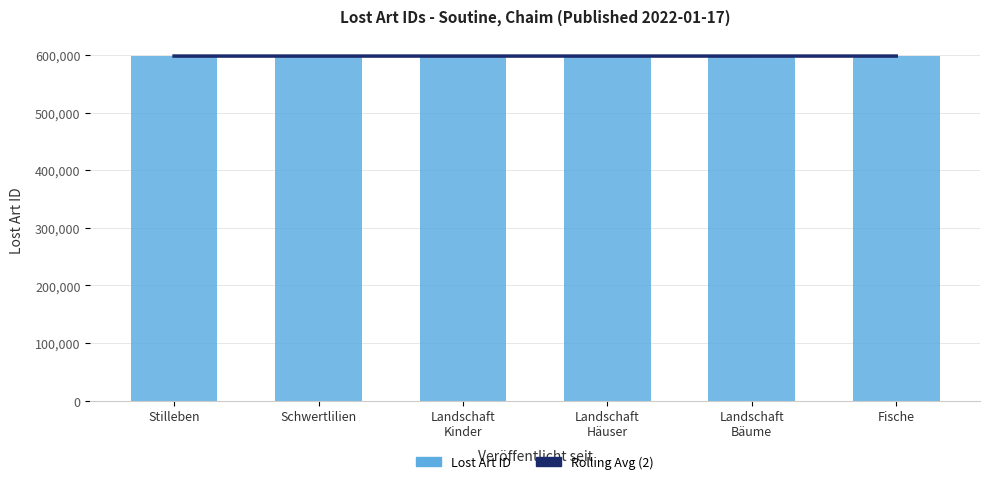

Reading right to left, what are all the values shown in this chart?

Rolling Avg (2): 598037.5	598036.5	598035.5	598034.5	598033.5	598033.0
Lost Art ID: 598038.0	598037.0	598036.0	598035.0	598034.0	598033.0